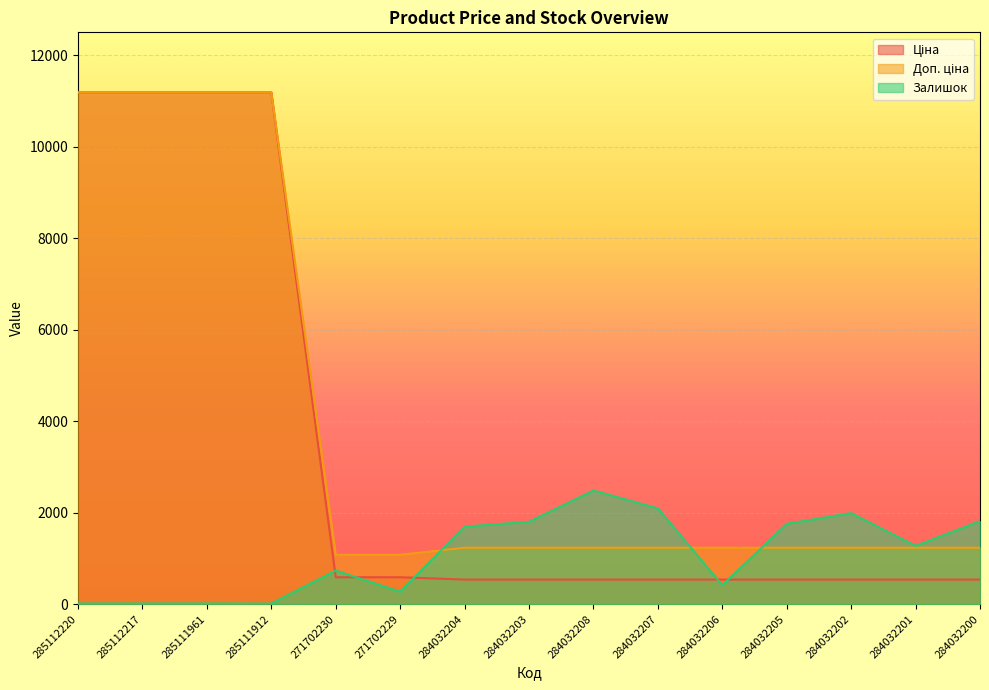

Is it true that Ціна equals 240.0 at 284032202?

False